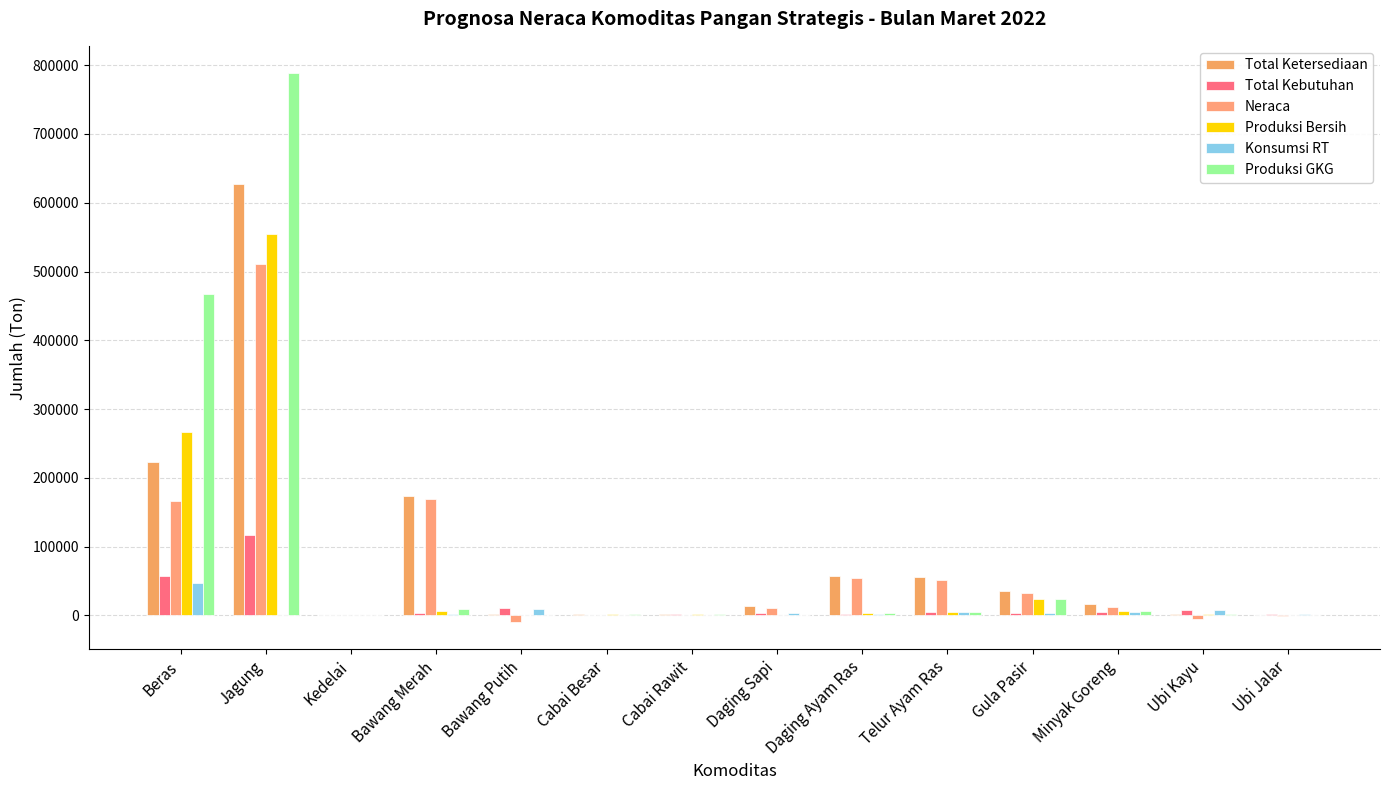

Rank the series by their maximum value, from lowest to highest.

Konsumsi RT, Total Kebutuhan, Neraca, Produksi Bersih, Total Ketersediaan, Produksi GKG